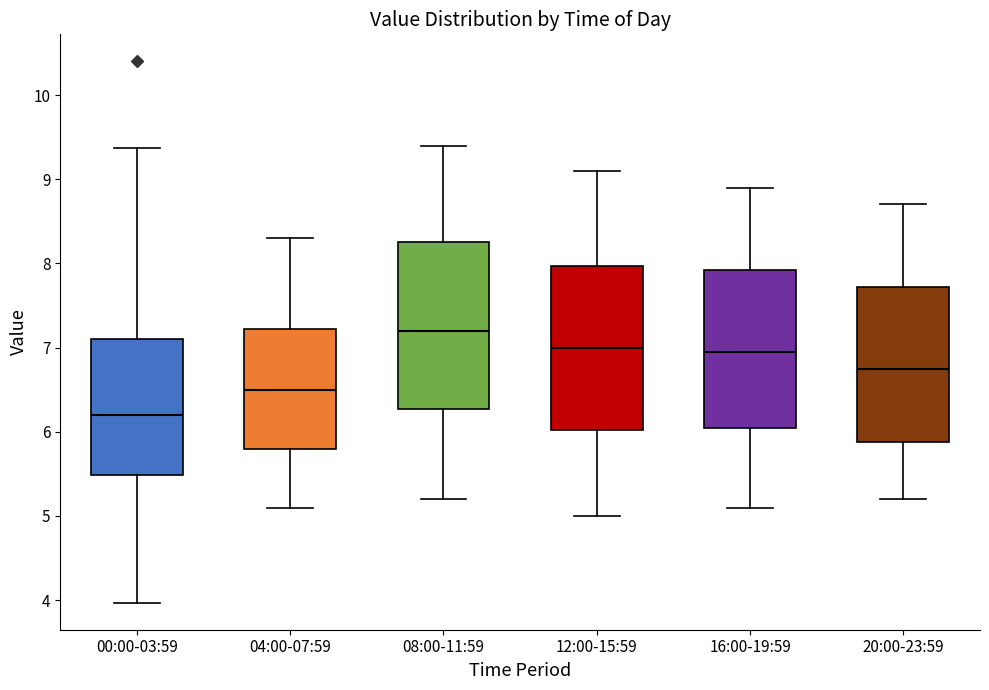

Reading left to right, read every box against the y-axis: the position of its median line, the range the box covers, and the ends of its whiskers. The values are not printed on the chart, so give them approximately, as read against the axis.

00:00-03:59: median 6.2, box 5.5 to 7.1, whiskers 4.0 to 9.4
04:00-07:59: median 6.5, box 5.8 to 7.2, whiskers 5.1 to 8.3
08:00-11:59: median 7.2, box 6.3 to 8.3, whiskers 5.2 to 9.4
12:00-15:59: median 7.0, box 6.0 to 8.0, whiskers 5.0 to 9.1
16:00-19:59: median 7.0, box 6.1 to 7.9, whiskers 5.1 to 8.9
20:00-23:59: median 6.8, box 5.9 to 7.7, whiskers 5.2 to 8.7